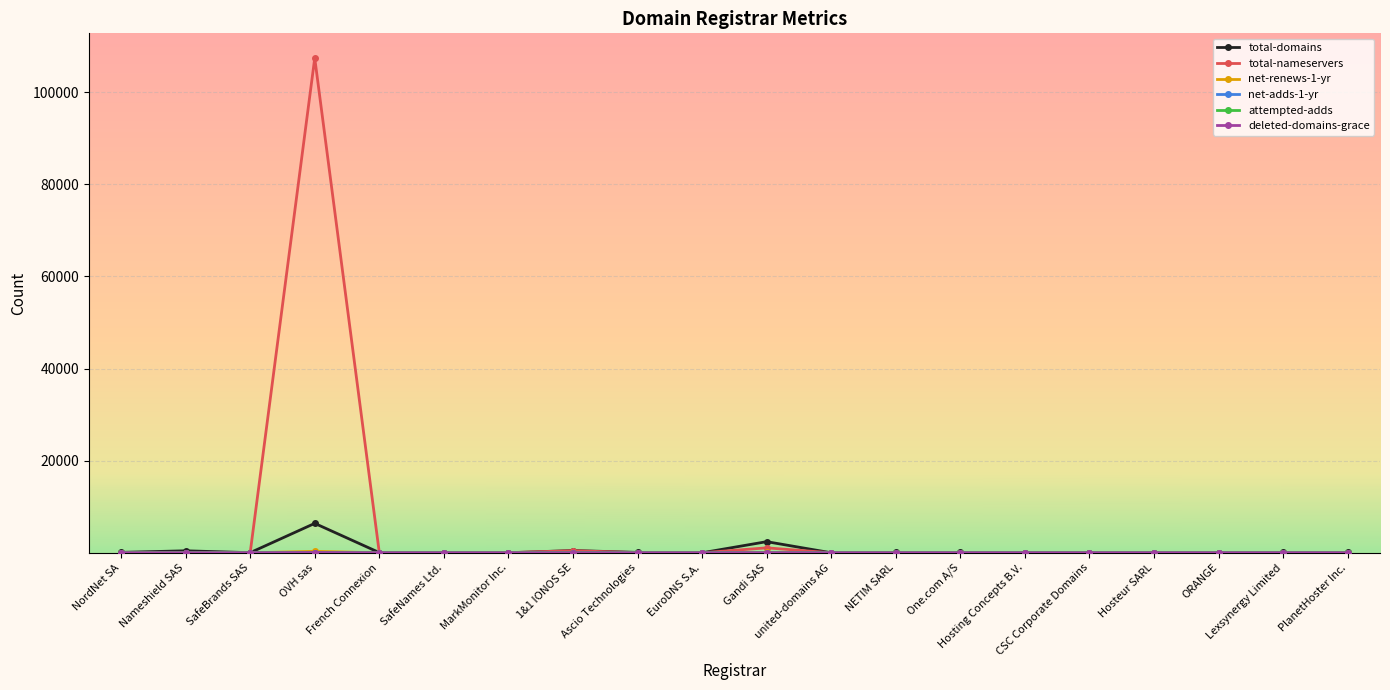

What is the maximum value shown in the chart?

107418